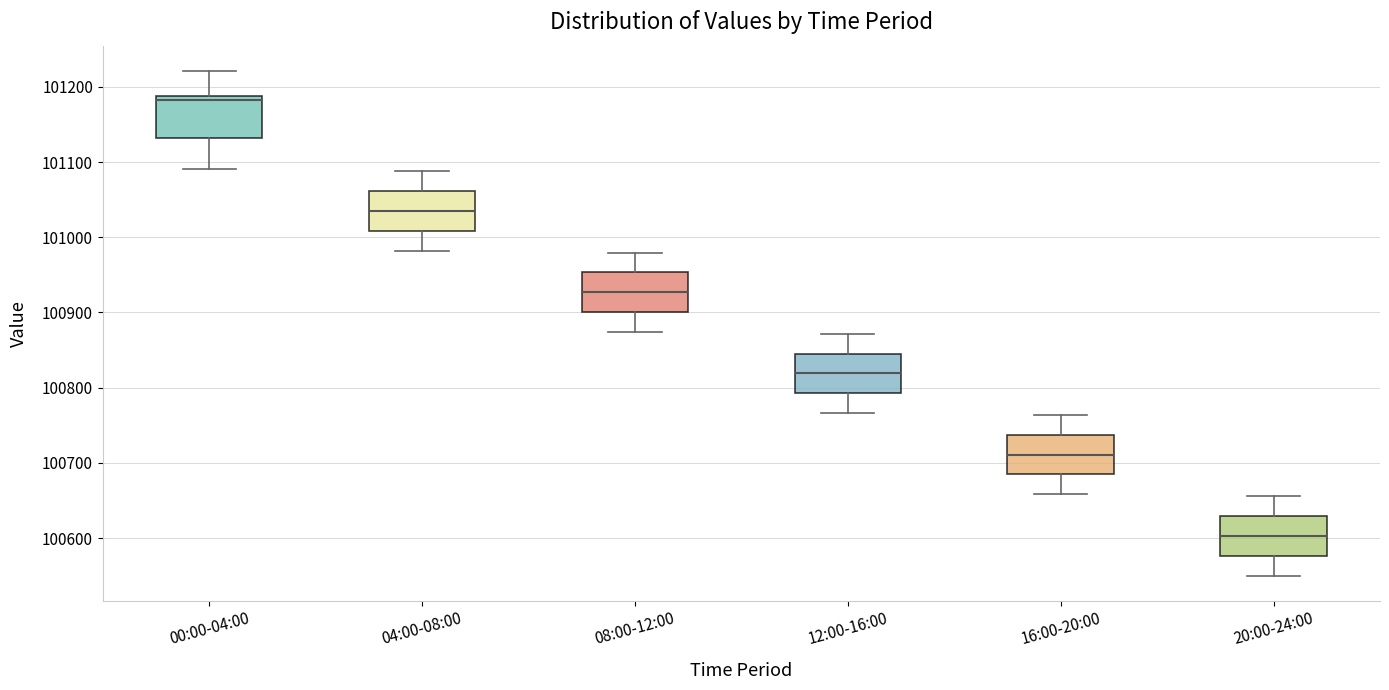

Which box has the lowest median line?

20:00-24:00